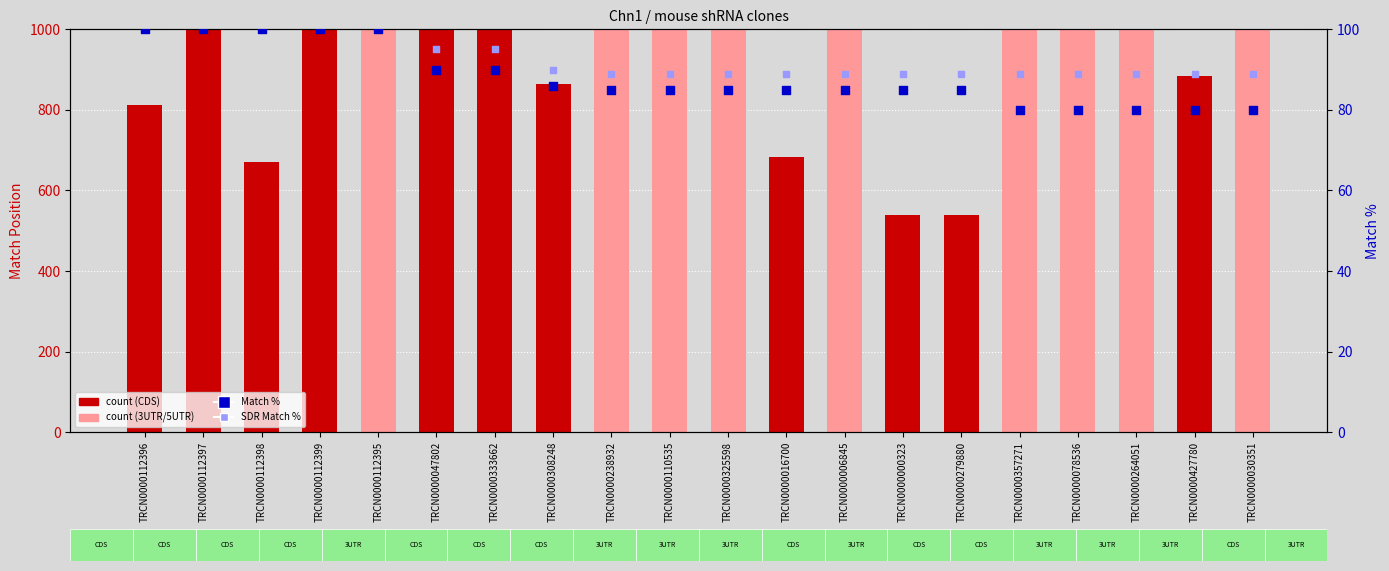

At how many categories does at least one series exceed 2275?

6